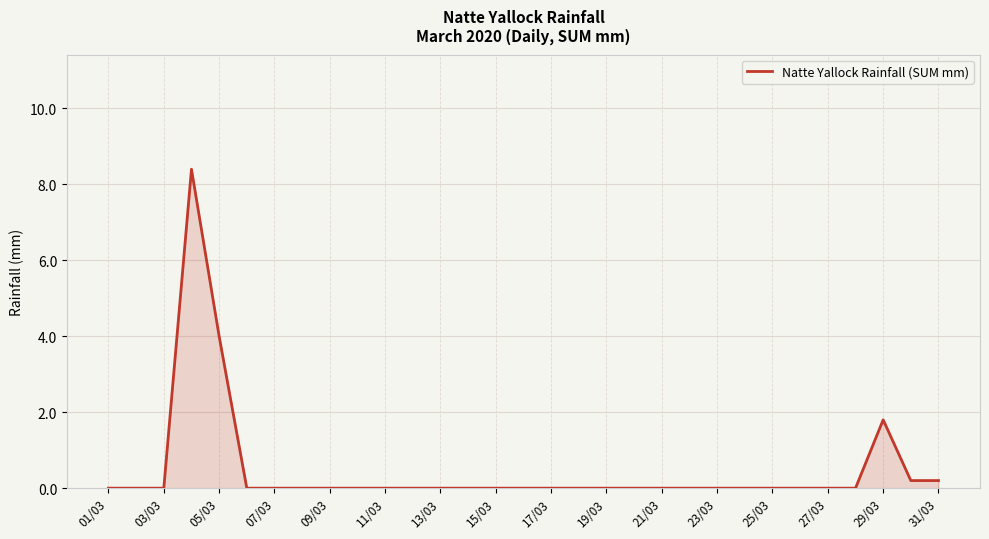

Is it true that the value at 21/03 is -5.0?

False